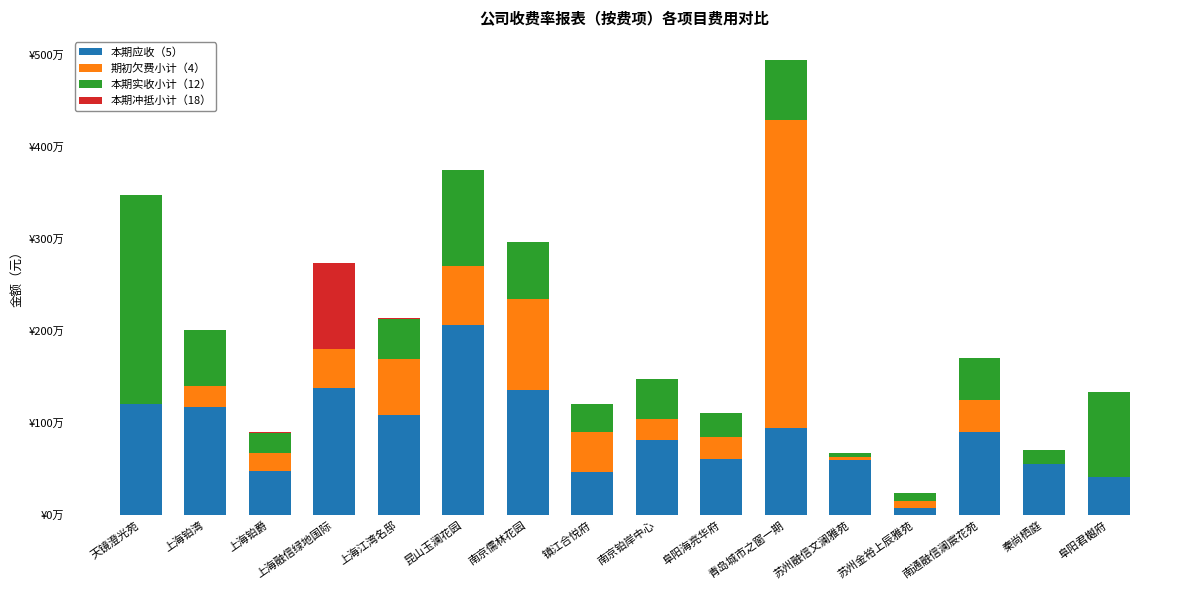

What position from the right is 南京铂岸中心?

8